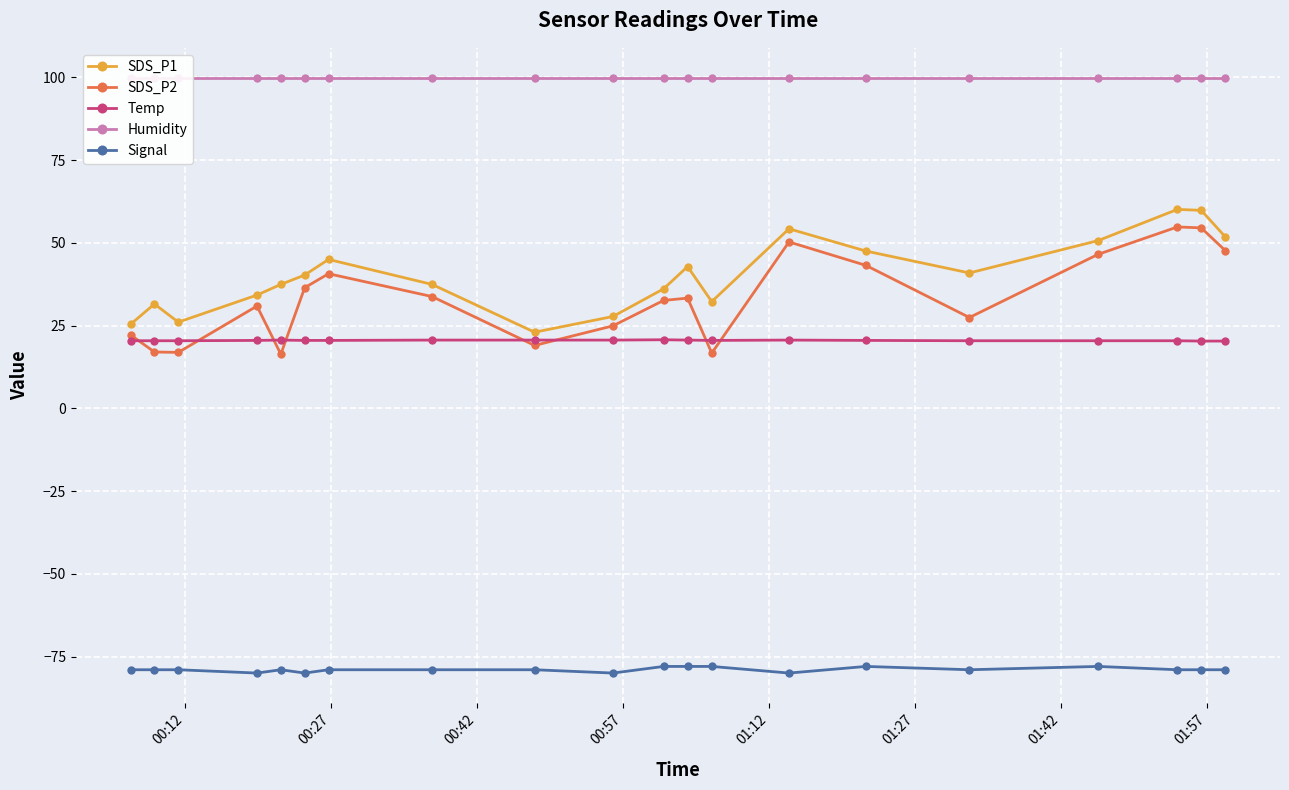

Does the chart display data point markers on the line(s)?

Yes